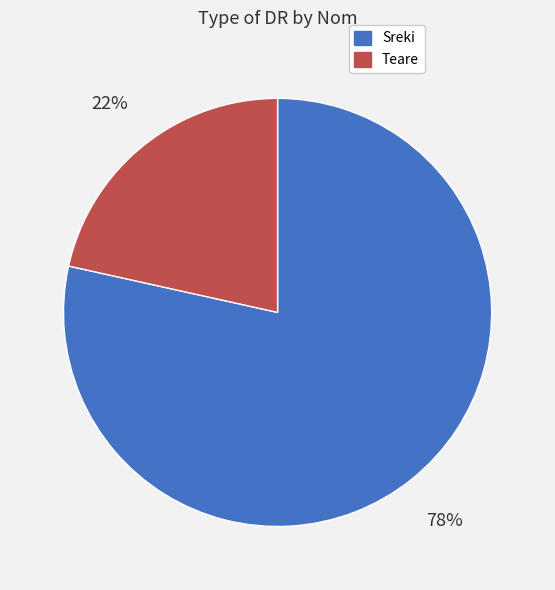

To the nearest percent, what percentage of the pie is Sreki?

78%